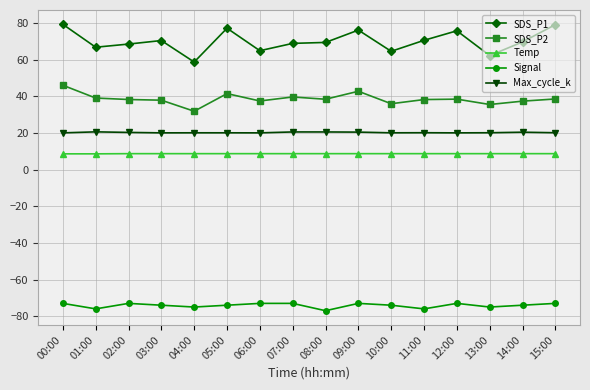

At which label does SDS_P2 first exceed 38?

00:00